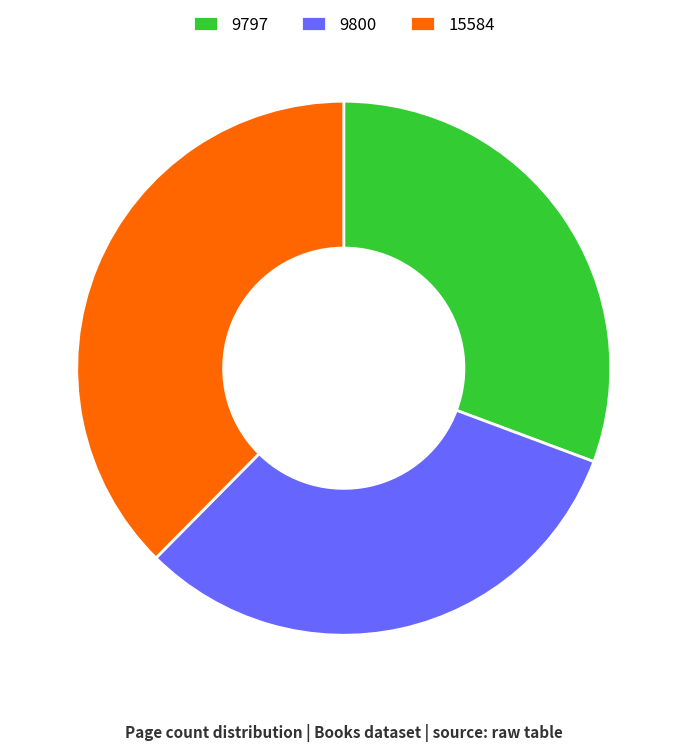

Count the number of slices in the pie.

3